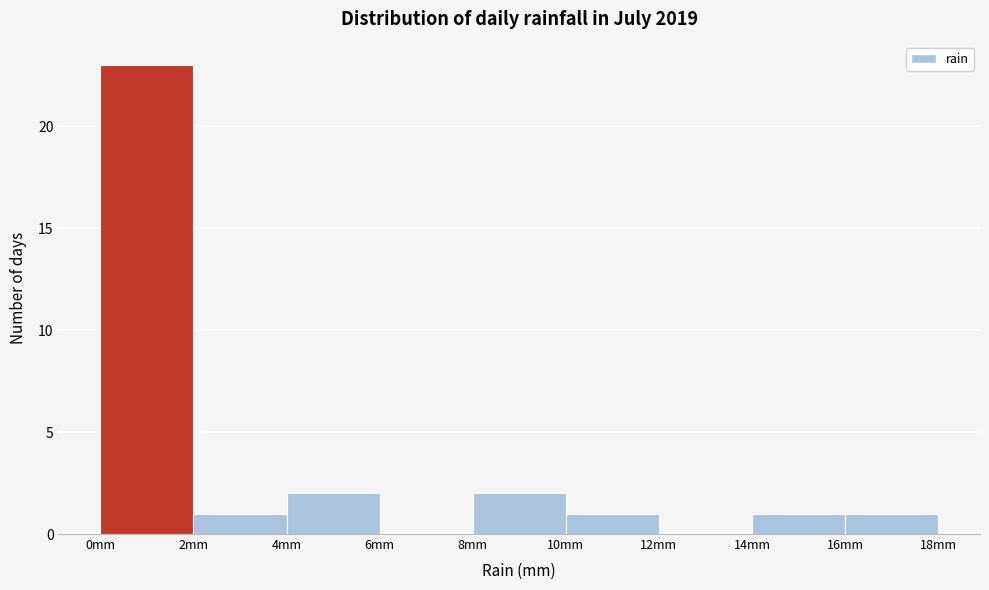

Reading left to right, list every bar in this chart as the range it spans on the x-axis followed by its height. The values are not printed on the chart, so give them approximately, as read against the axis.

0 to 2: 23
2 to 4: 1
4 to 6: 2
6 to 8: 0
8 to 10: 2
10 to 12: 1
12 to 14: 0
14 to 16: 1
16 to 18: 1